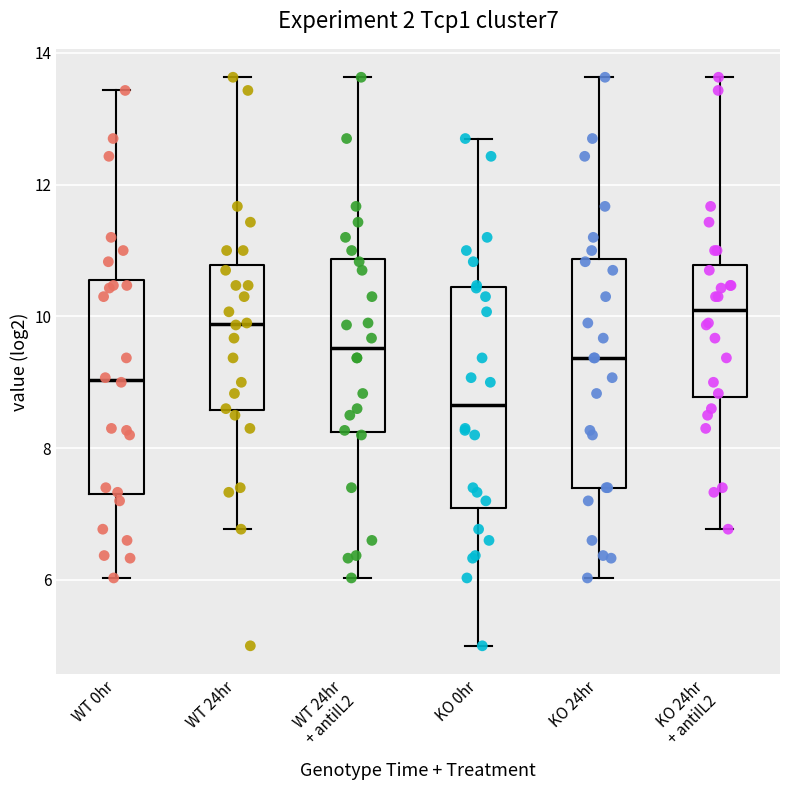

Reading left to right, transcribe this box plot: for each box, give where its median line is, the range the box spans, and where its two whiskers end, as read against the y-axis. The values are not printed on the chart, so give them approximately, as read against the axis.

WT 0hr: median 9.0, box 7.2 to 10.6, whiskers 6.0 to 13.4
WT 24hr: median 9.8, box 8.6 to 10.8, whiskers 6.8 to 13.6
WT 24hr + antiIL2: median 9.6, box 8.2 to 10.8, whiskers 6.0 to 13.6
KO 0hr: median 8.6, box 7.0 to 10.4, whiskers 5.0 to 12.8
KO 24hr: median 9.4, box 7.4 to 10.8, whiskers 6.0 to 13.6
KO 24hr + antiIL2: median 10.2, box 8.8 to 10.8, whiskers 6.8 to 13.6